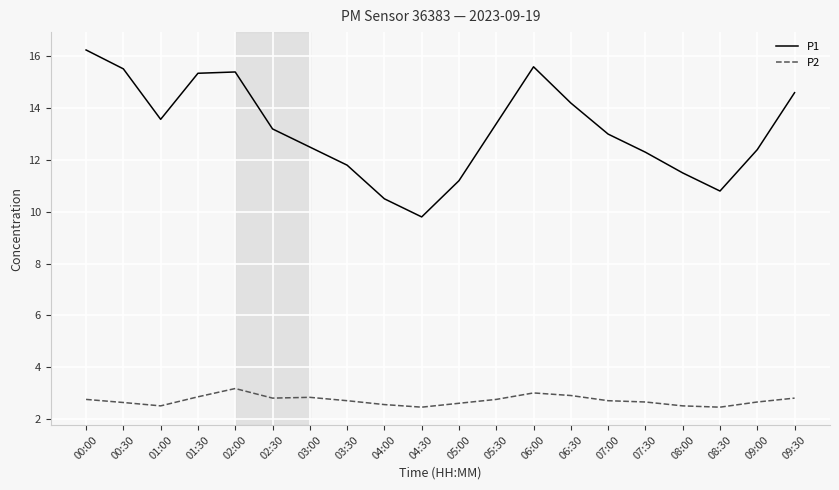

What is the difference between the maximum and minimum values in the P2 series?

0.7